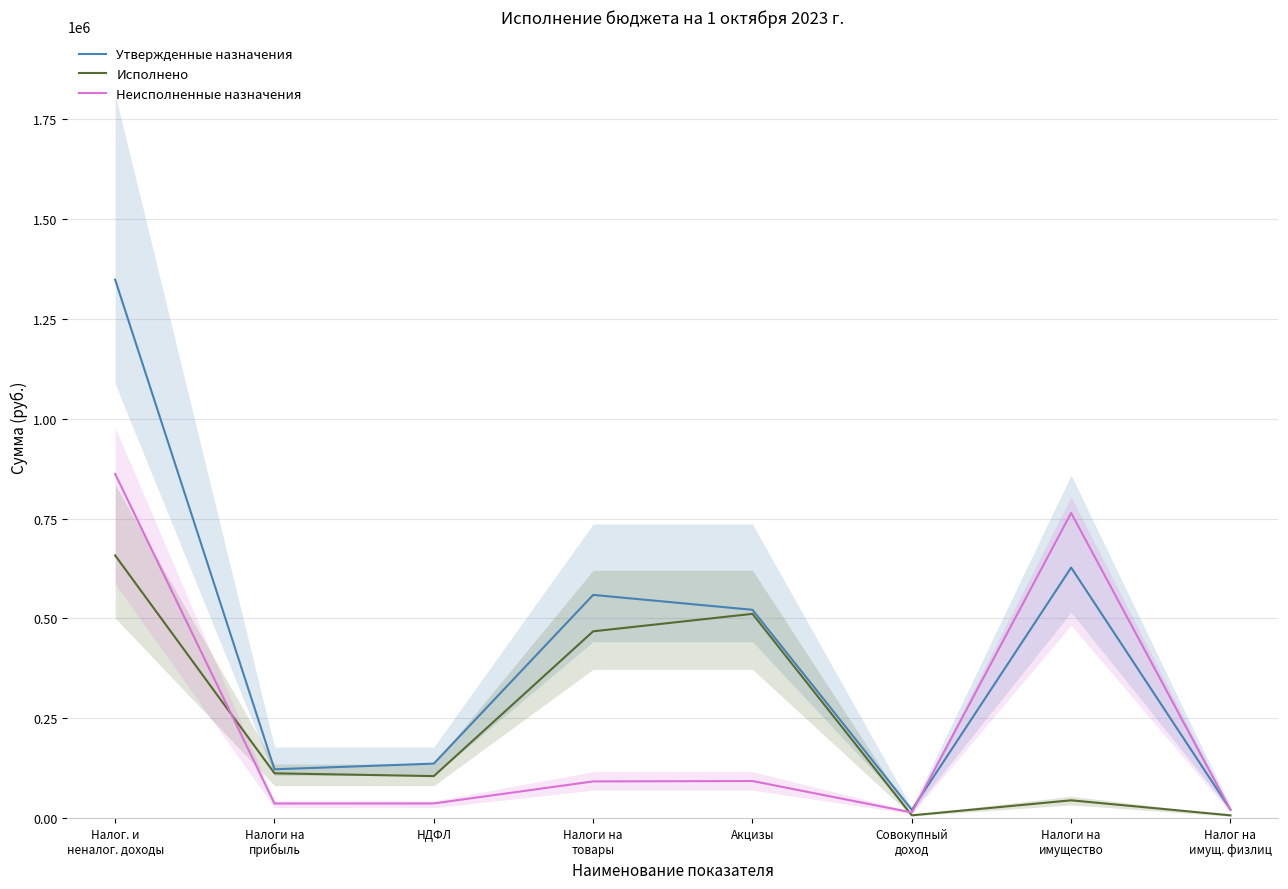

What is the greatest value displayed?

1348481.3